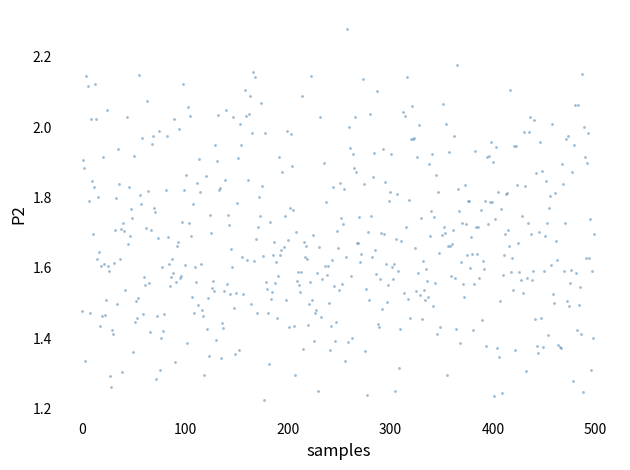

What is the range of Y values (max minus min)?

1.1